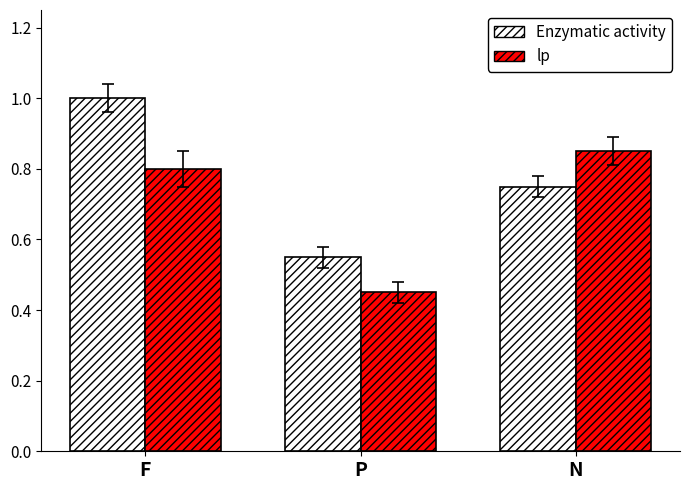

What is the label of the 2nd bar from the right?

P